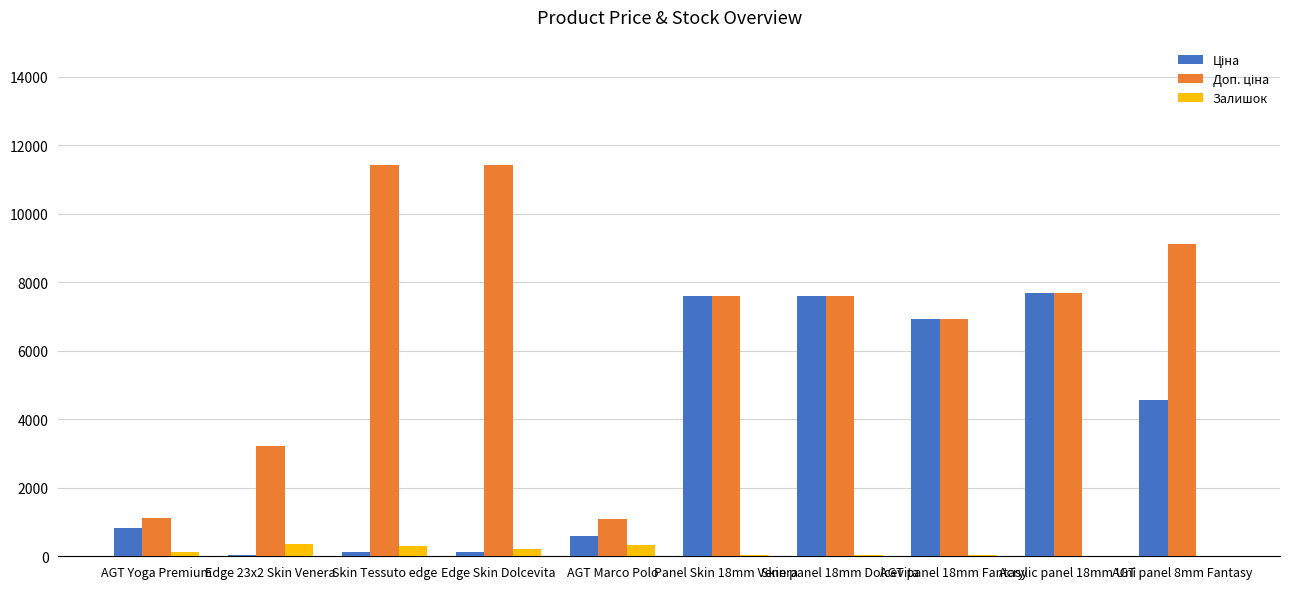

What is the sum of all Залишок values?

1452.0